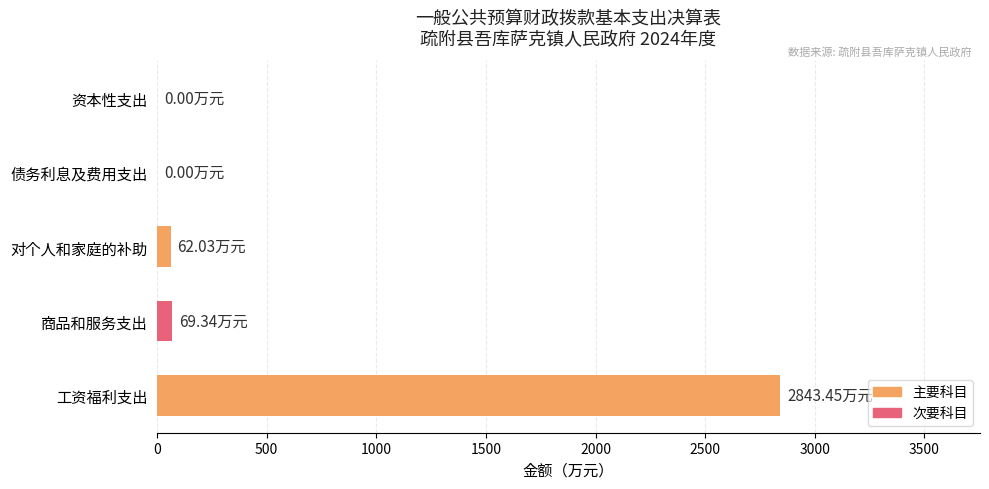

What is the sum of all values?

2974.8